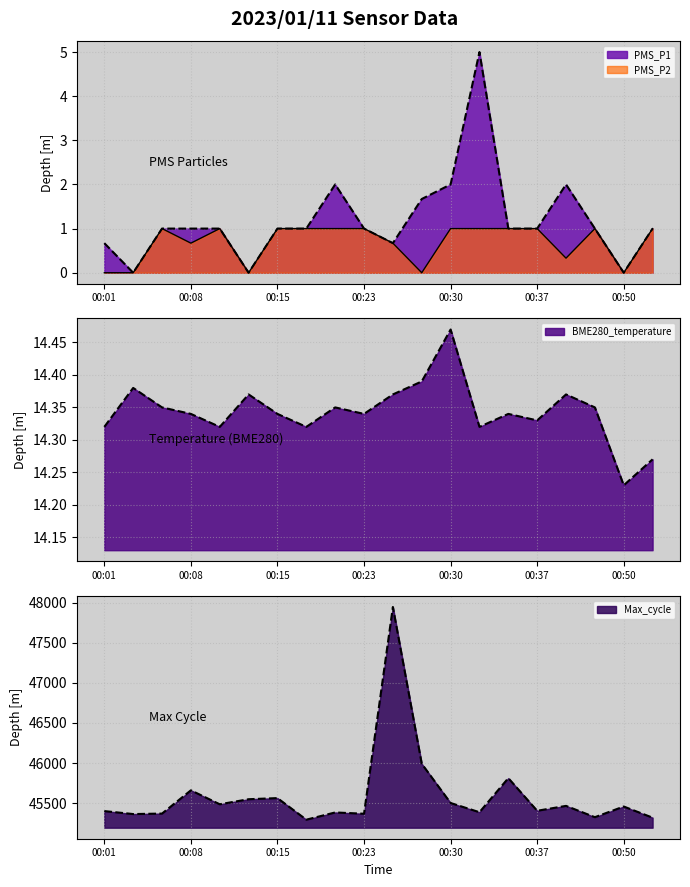

What value does the PMS_P2 series have at 00:35?

1.0